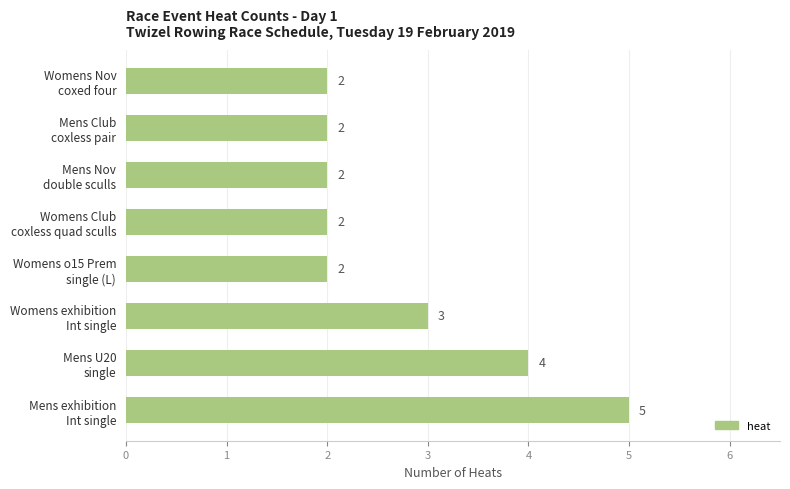

Count the values in the range 2 to 4.

7